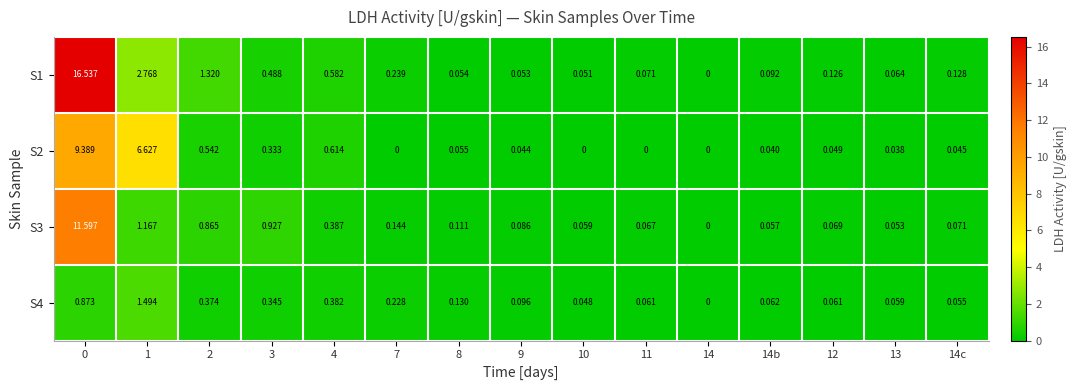

Is the value of S4 at 10 greater than the value of S2 at 14?

Yes